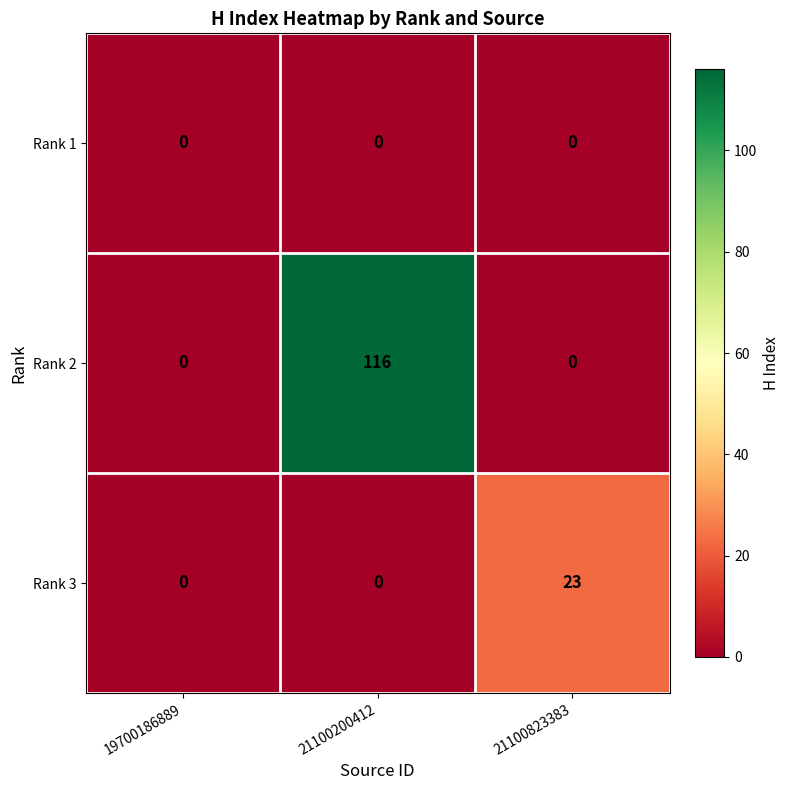

Reading left to right, list all the values displayed in this chart.

Rank 1: 0	0	0
Rank 2: 0	116	0
Rank 3: 0	0	23